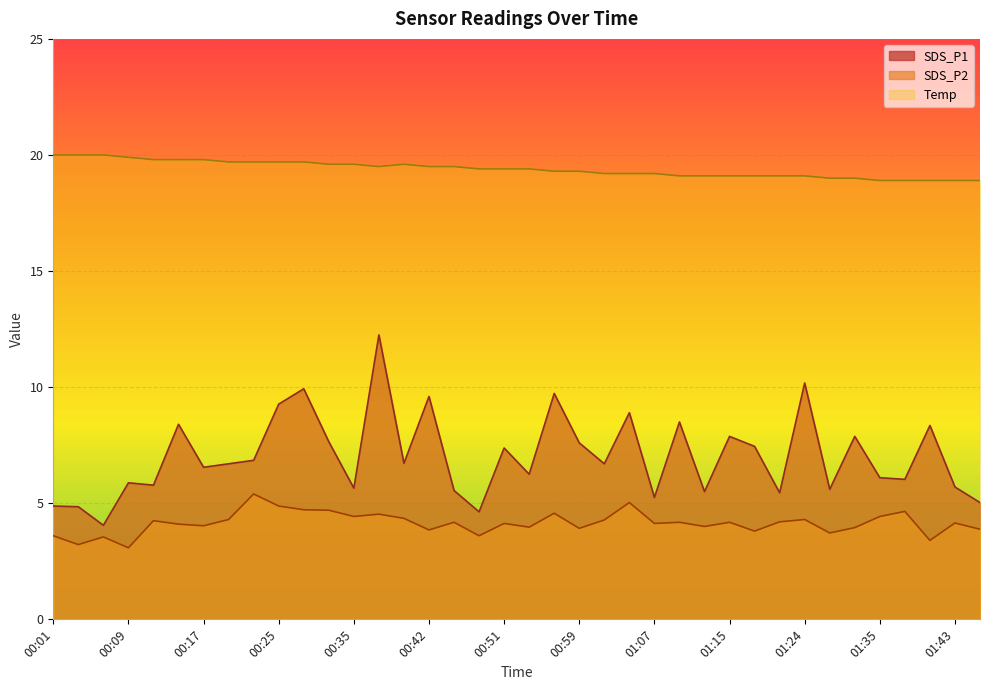

Does the chart display data point markers on the line(s)?

No